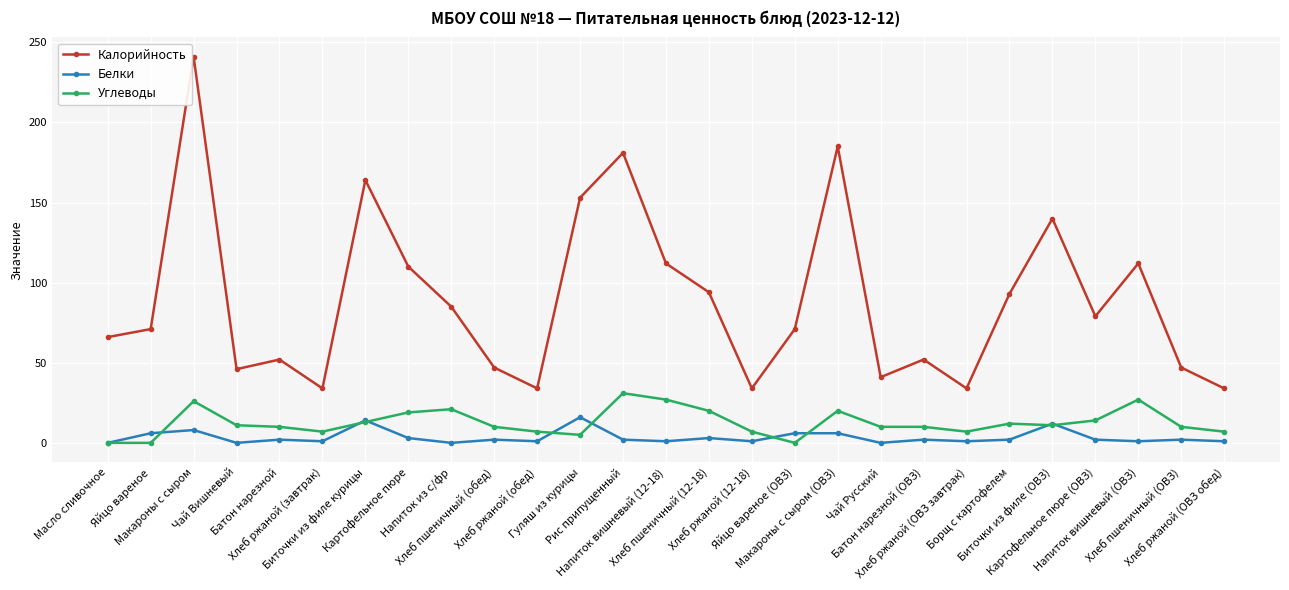

What is the total value across all series at Картофельное пюре?

132